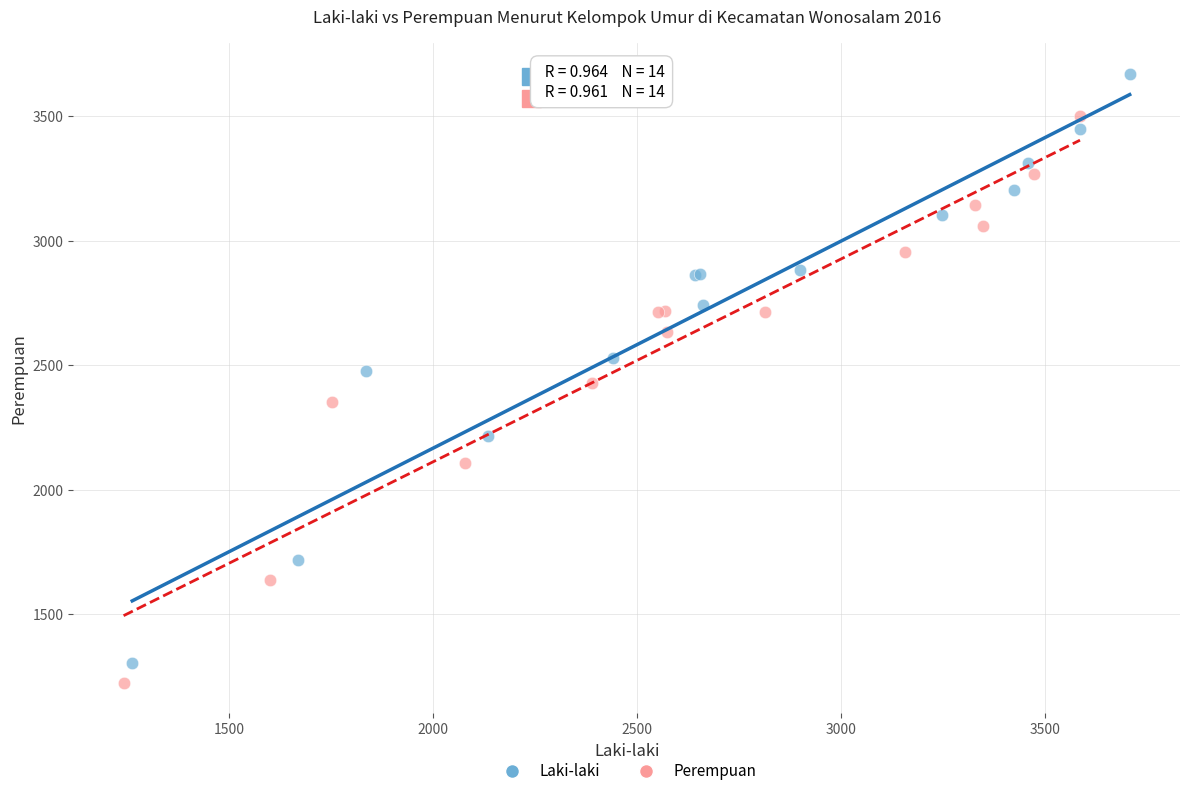

Which series has the largest Y range (max minus min)?

Laki-laki